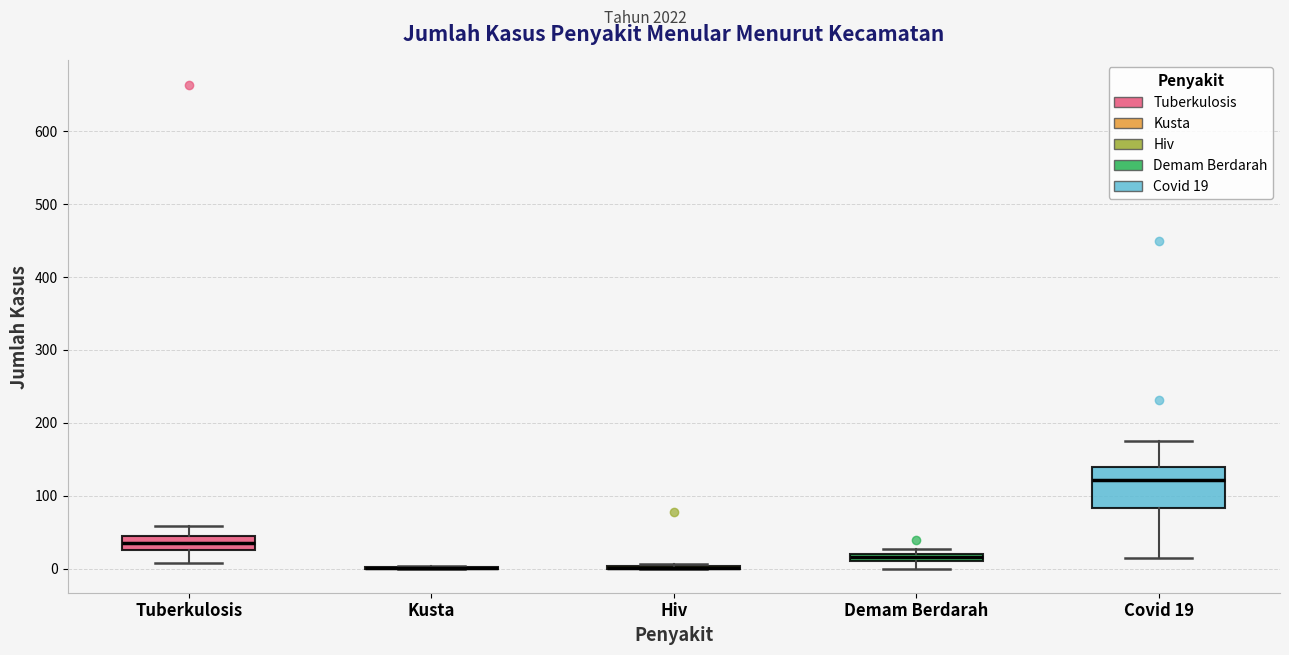

Which box is the tallest, from its lower edge to its upper edge?

Covid 19